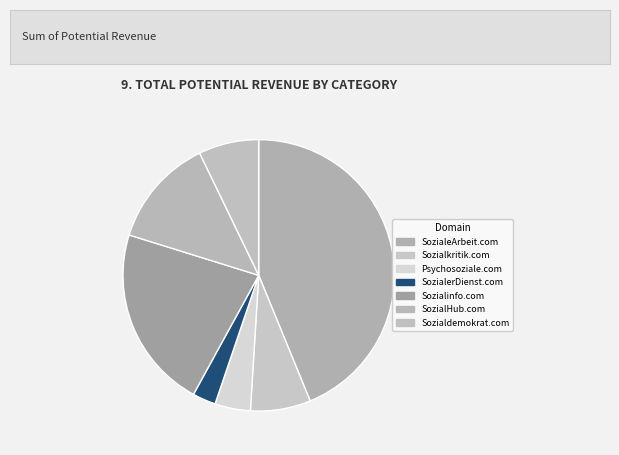

True or false: Psychosoziale.com accounts for 17% of the total.

False